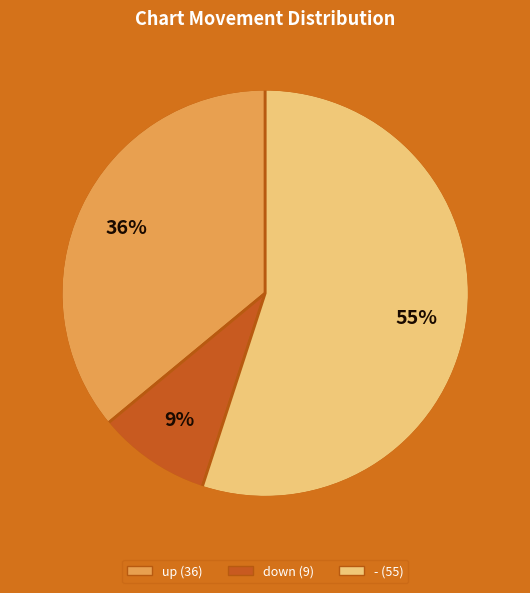

Is it true that down is 20% of the pie?

False